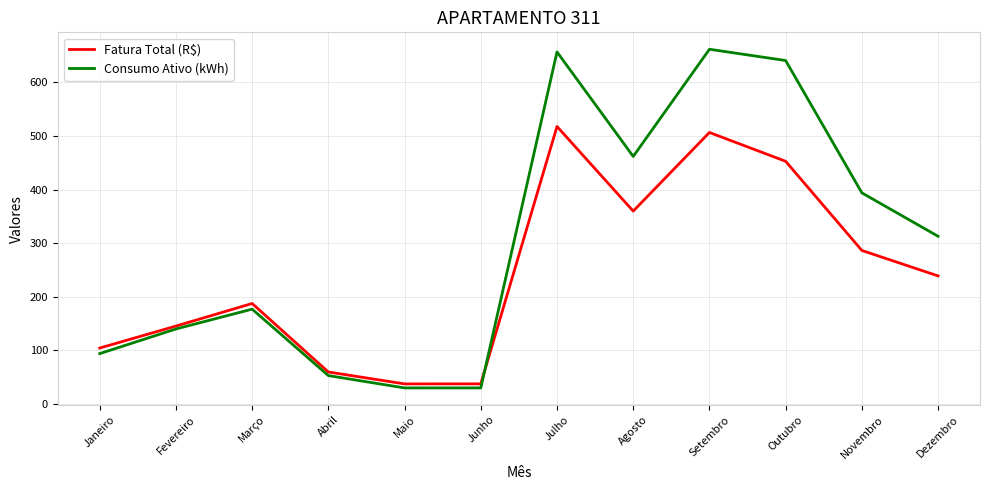

Rank the series by their maximum value, from highest to lowest.

Consumo Ativo (kWh), Fatura Total (R$)